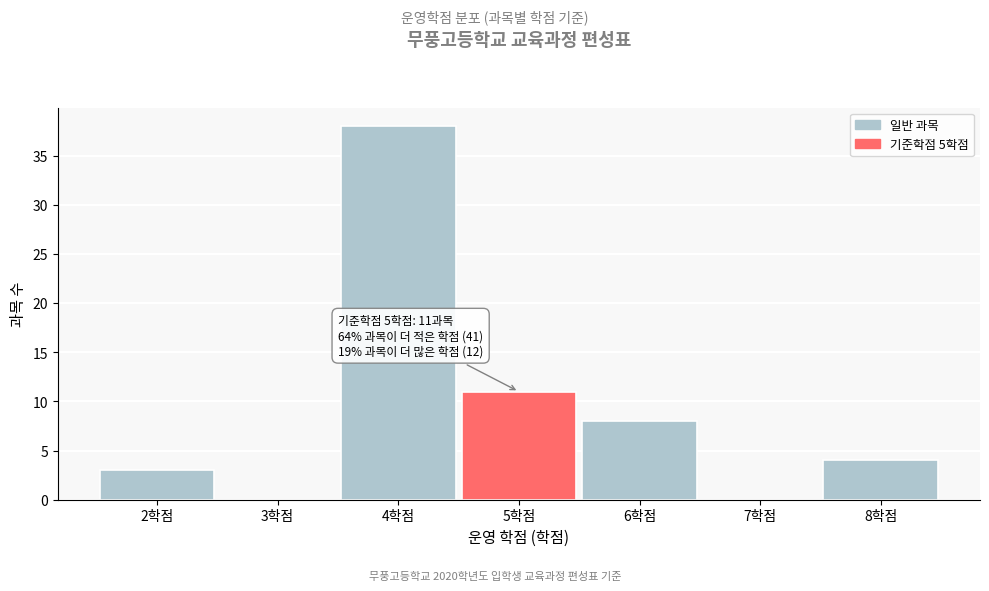

Reading left to right, transcribe all the data shown in this chart.

2학점=3	3학점=0	4학점=38	5학점=11	6학점=8	7학점=0	8학점=4